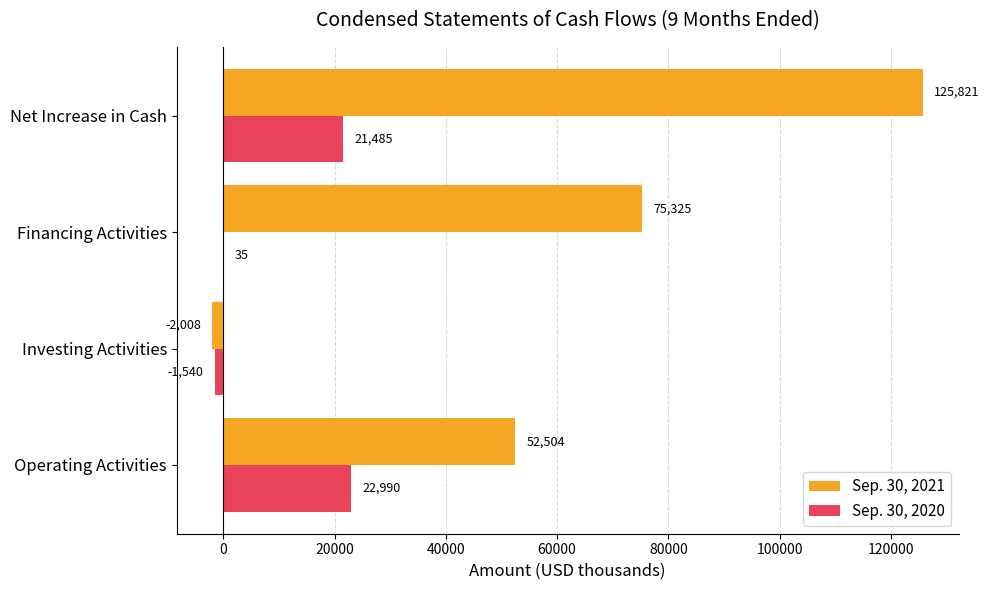

What is the sum of the Sep. 30, 2021 values at Net Increase in Cash and Investing Activities?

123813